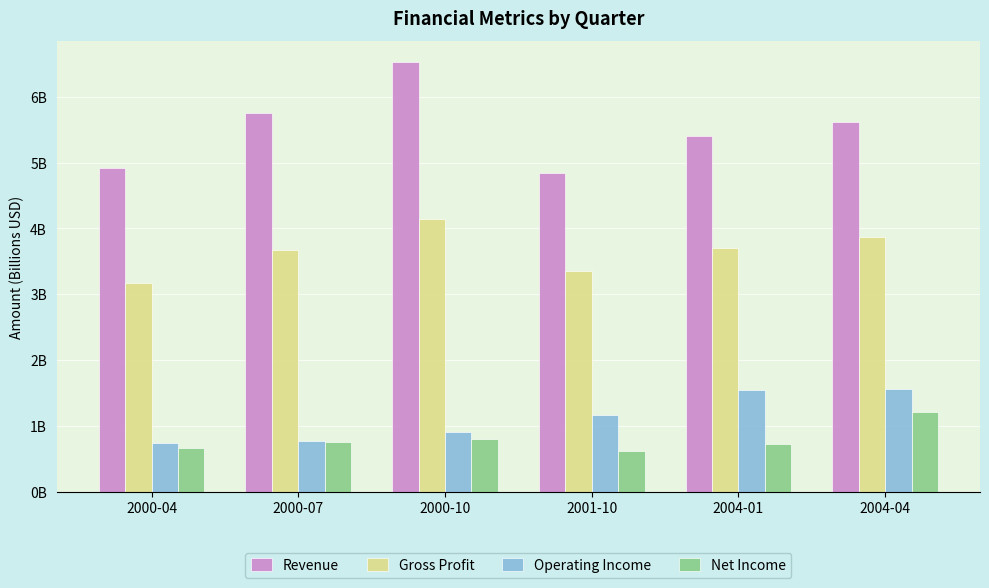

What is the value of the Net Income bar at the 3rd from the left?

0.8